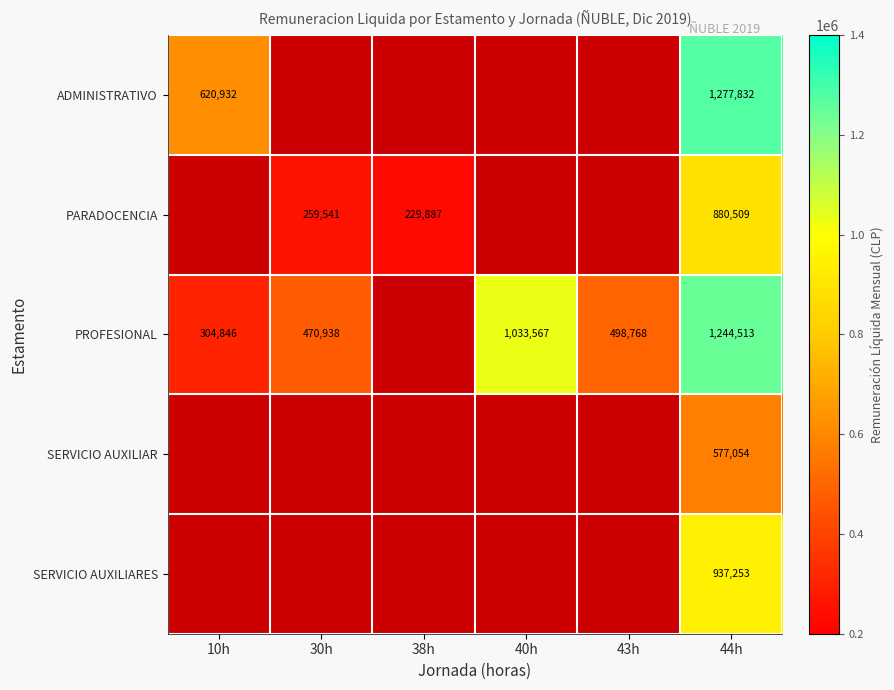

Is the value of PARADOCENCIA at 38h greater than the value of ADMINISTRATIVO at 44h?

No